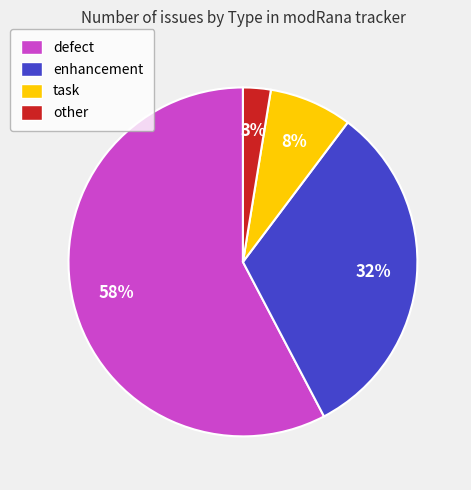

Combined, do task and enhancement account for over 50%?

No